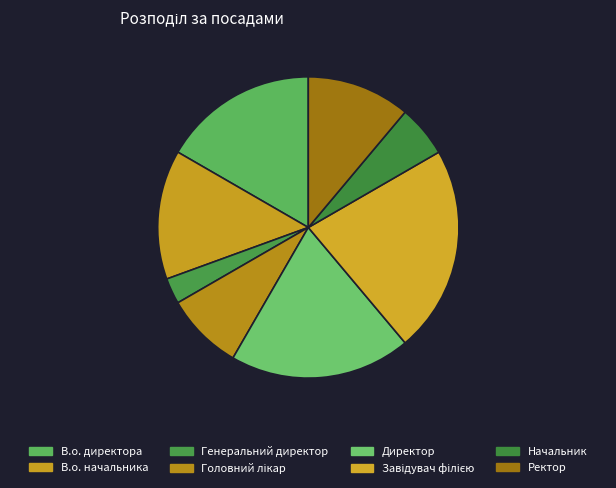

To the nearest percent, what percentage of the pie is В.о. директора?

17%